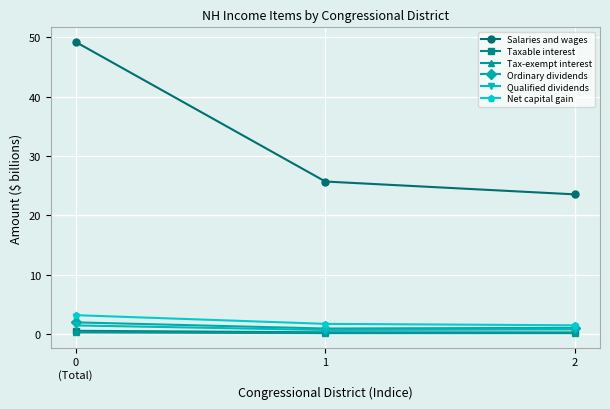

What are all the series names shown in the legend?

Salaries and wages, Taxable interest, Tax-exempt interest, Ordinary dividends, Qualified dividends, Net capital gain